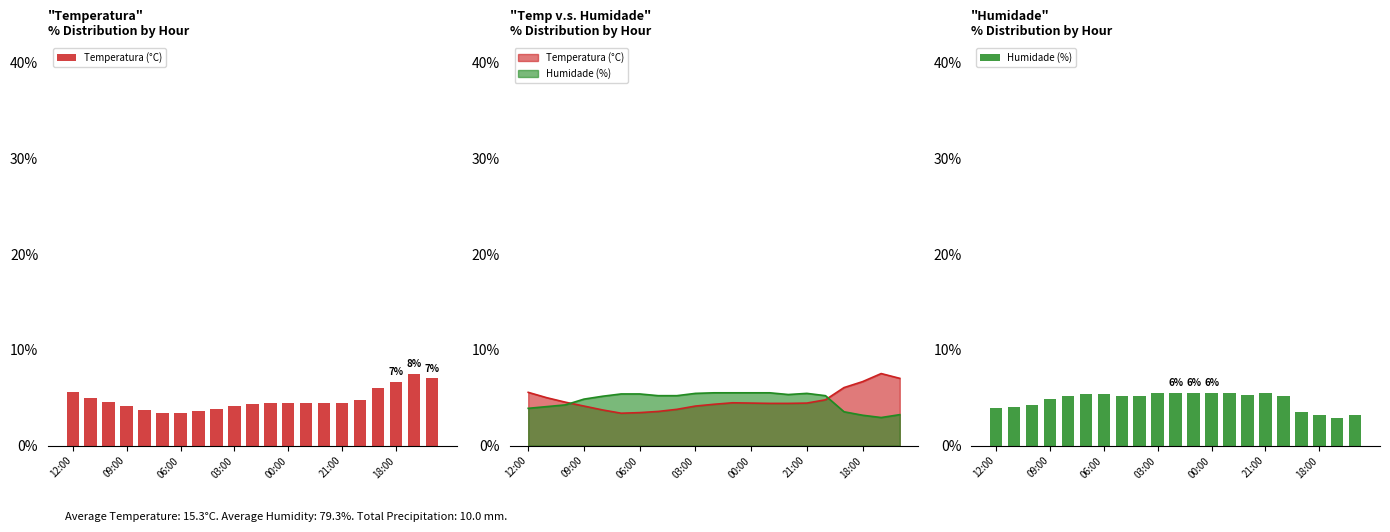

What is the minimum value shown in the chart?

2.9